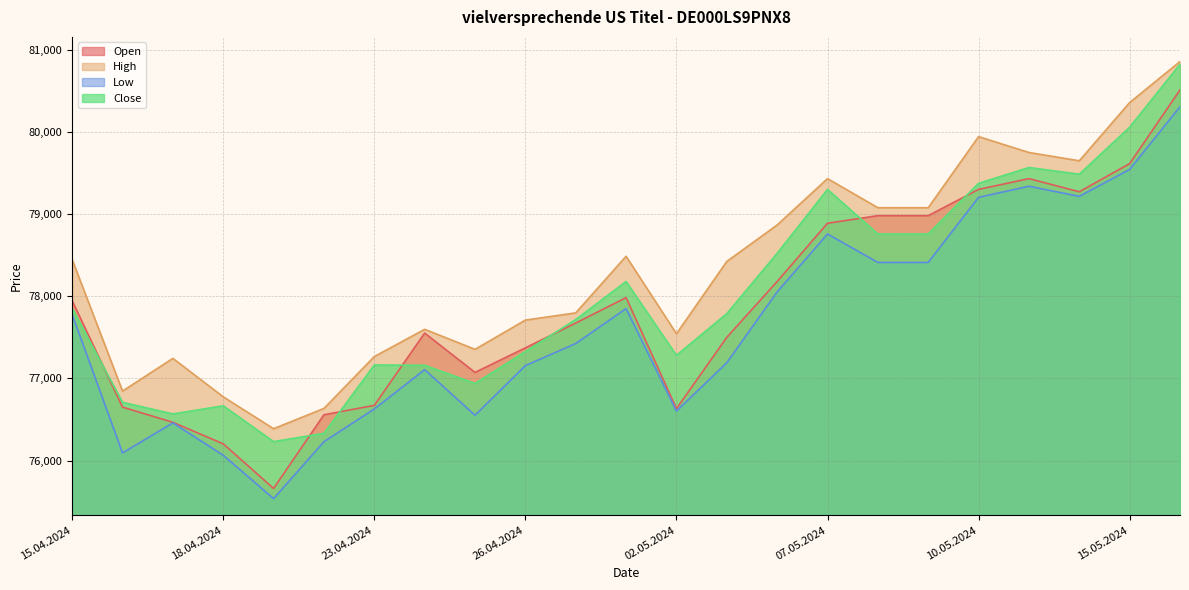

True or false: Open and Low intersect in this chart.

False